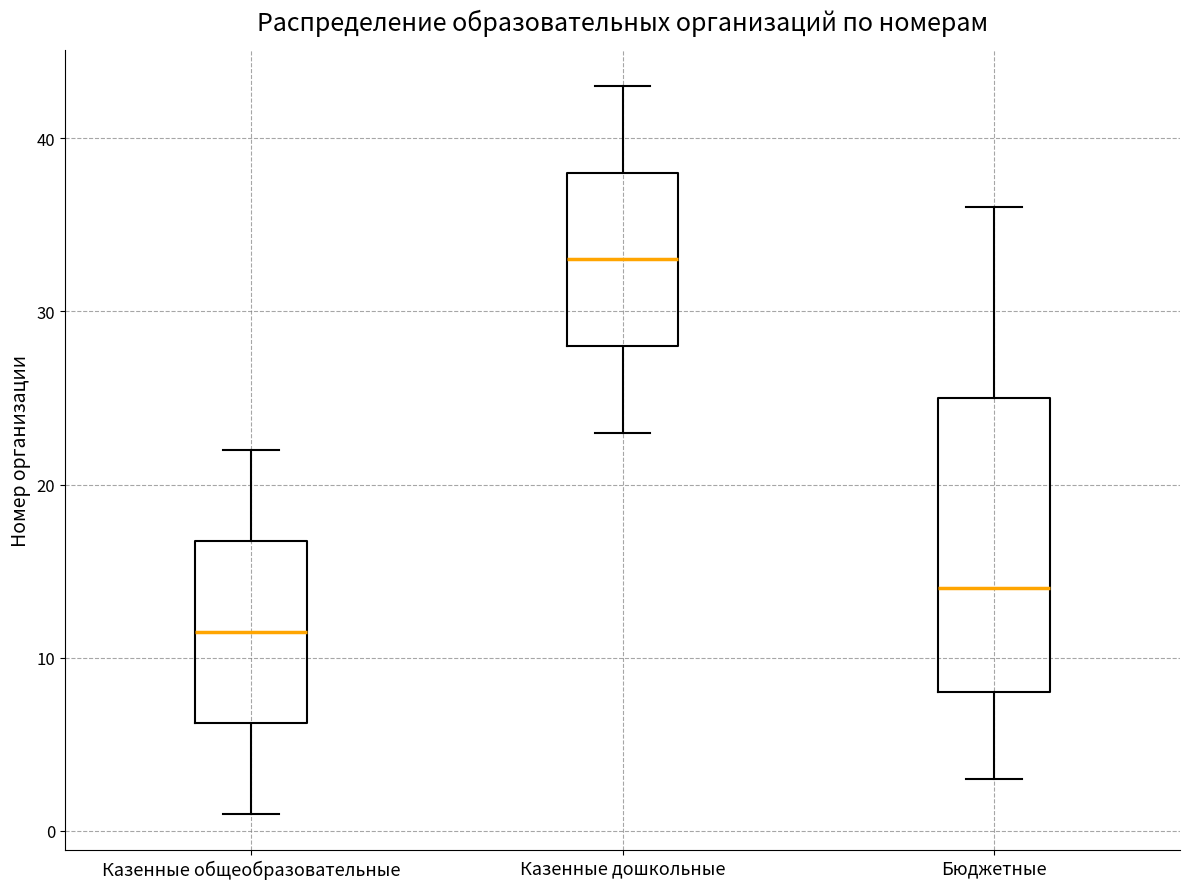

Where does the upper whisker of the box for Бюджетные end on the y-axis? The values are not printed on the chart, so give them approximately, as read against the axis.

36